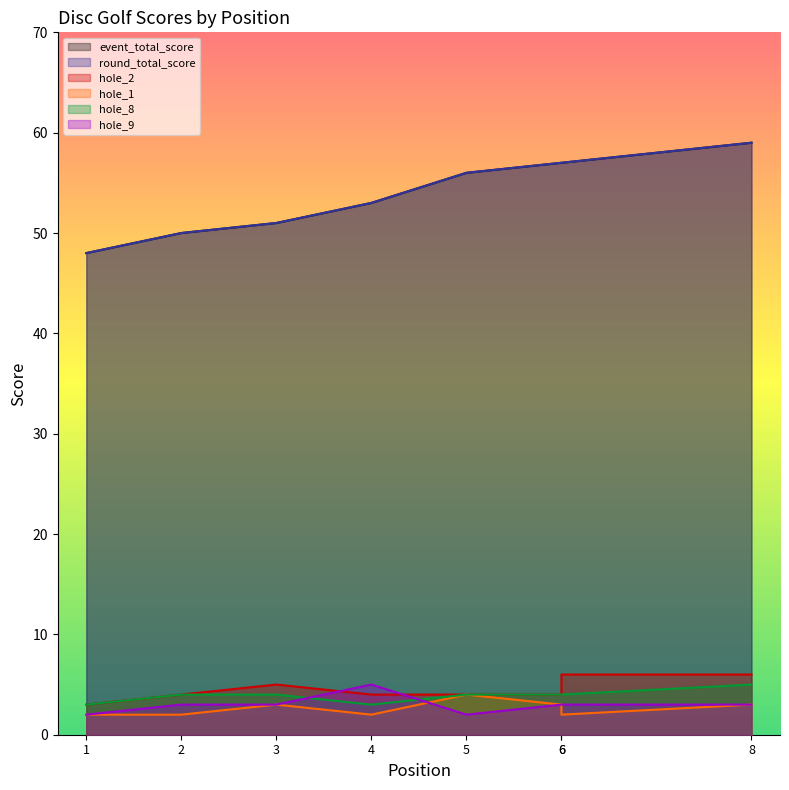

True or false: hole_8 has more than 2 points higher than both neighbors.

False